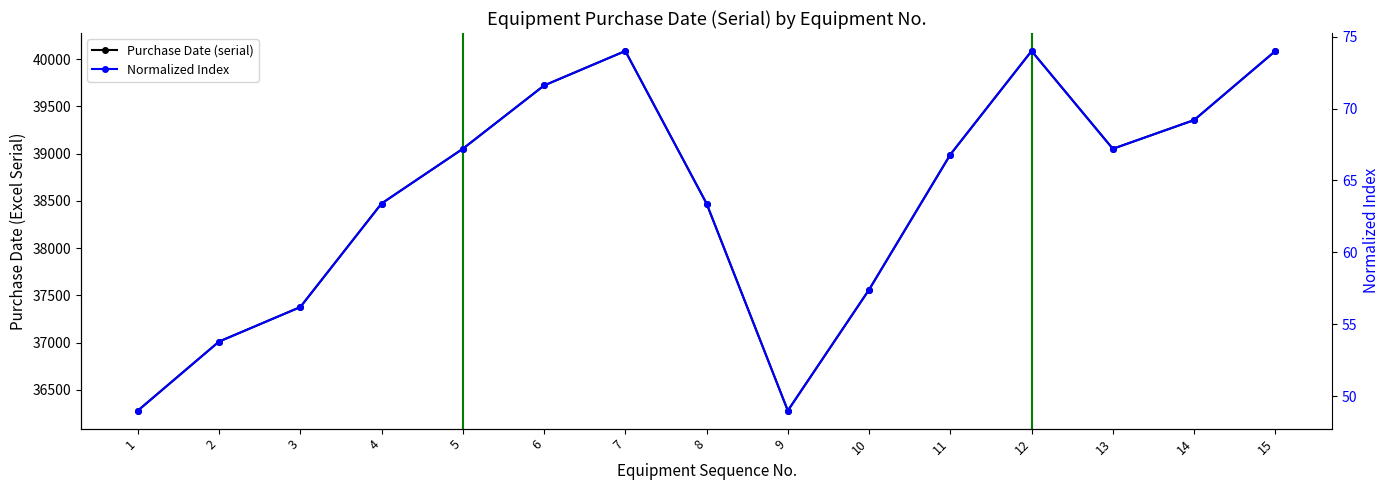

Between 4 and 7, which series saw the biggest shift?

Purchase Date (serial)